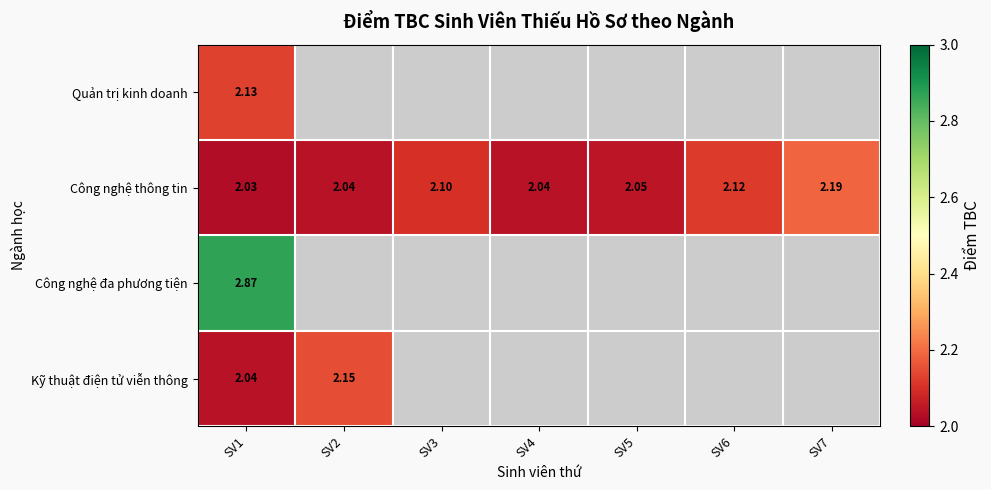

At which label does Kỹ thuật điện tử viễn thông reach its minimum?

SV1